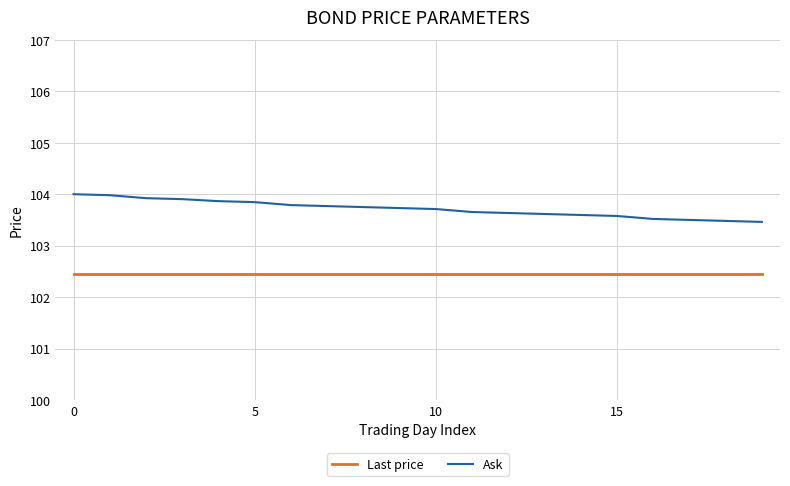

Which series has the largest range (max minus min)?

Ask